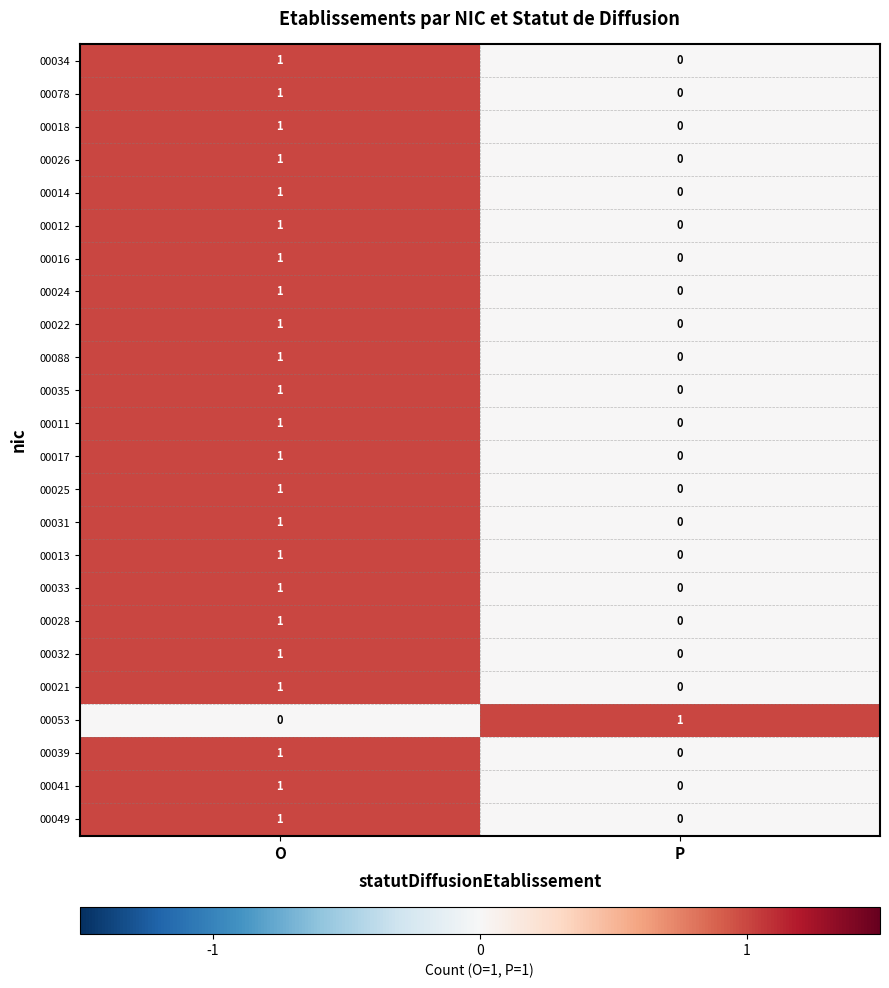

At which category is the sum across all series the highest?

O